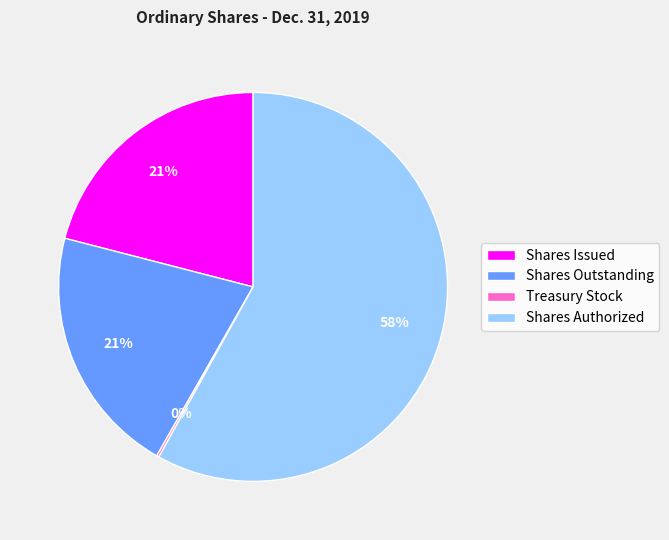

Is it true that Shares Issued is 15% of the pie?

False